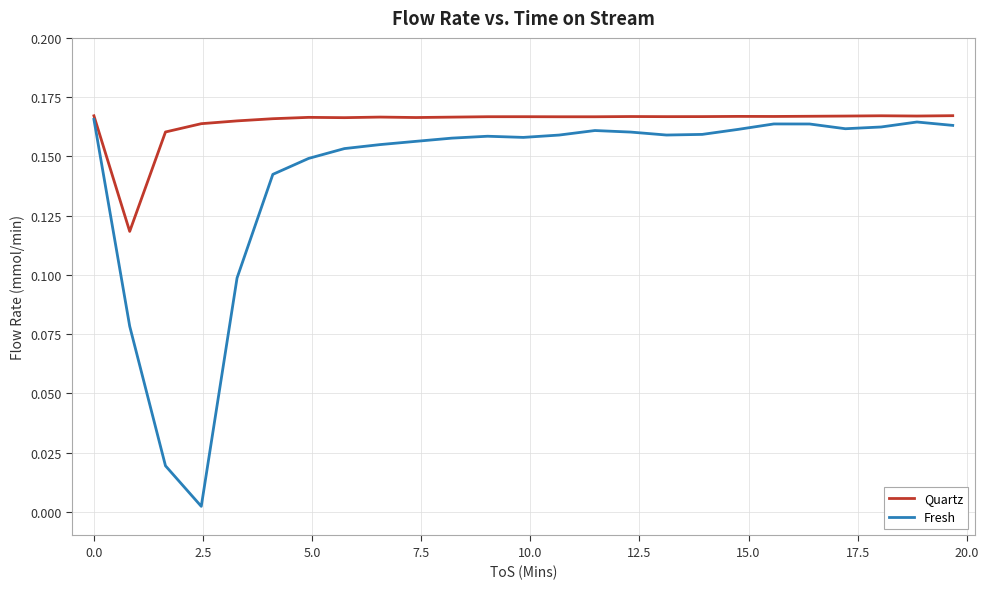

Which series has the widest spread of values?

Fresh